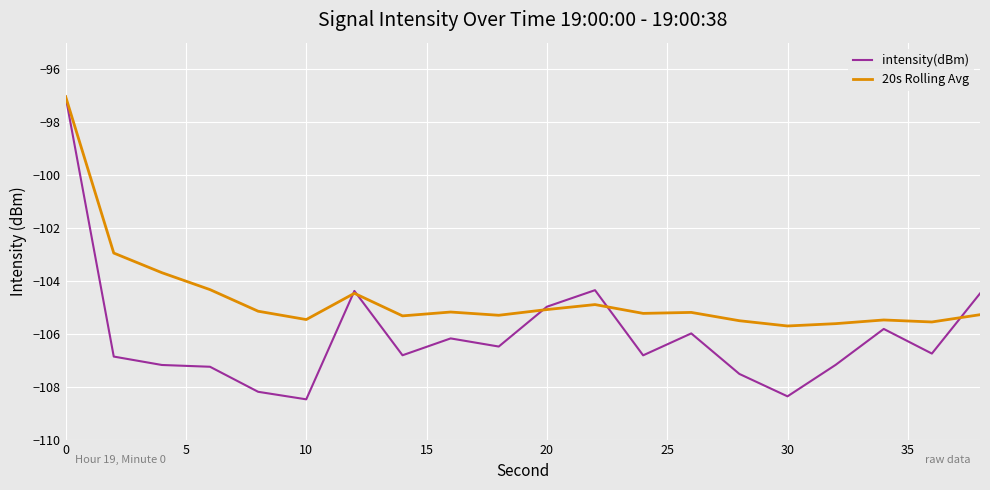

Which series has the largest total across all categories?

20s Rolling Avg